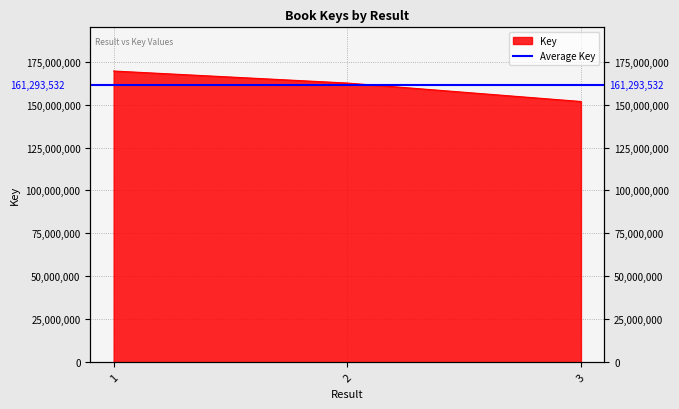

How many values are between 151799276 and 169542264?

3